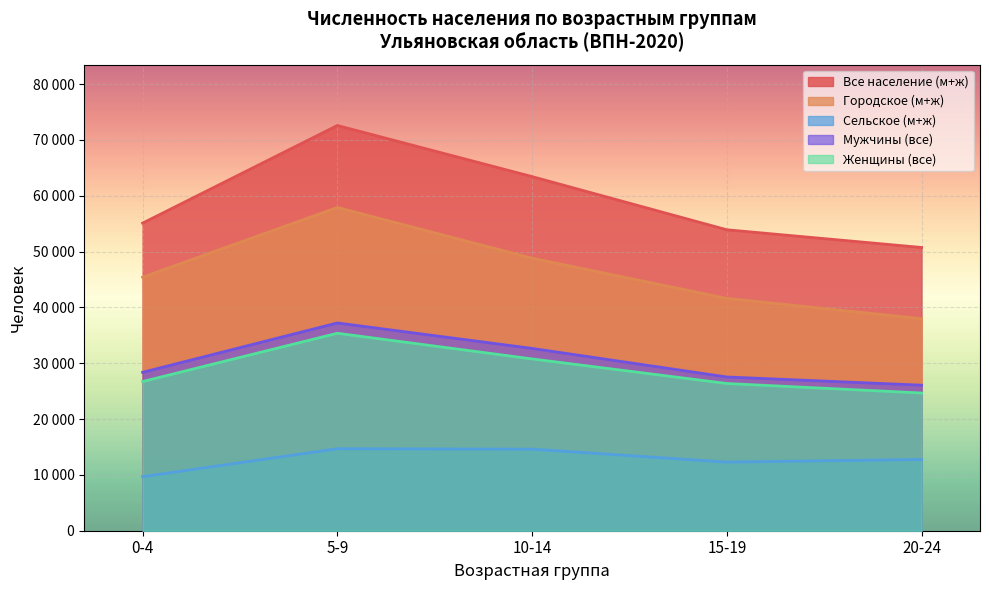

How many interior local peaks does the Сельское (м+ж) series have?

1